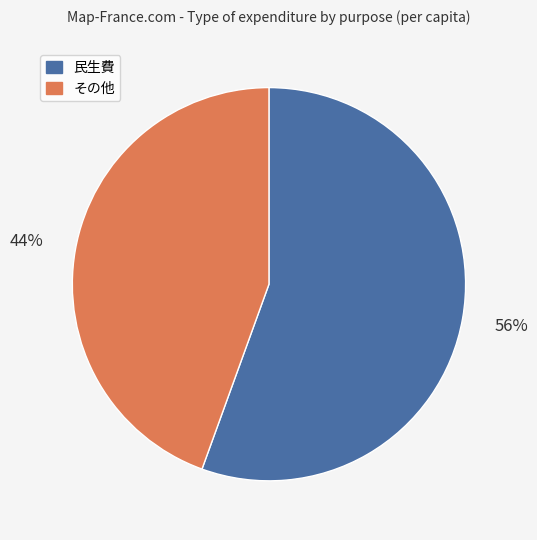

The 民生費 slice represents 44% of the pie. True or false?

False